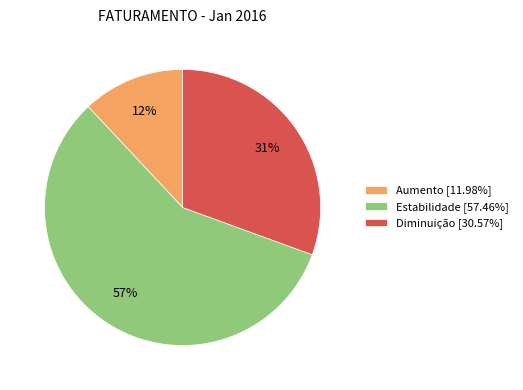

To the nearest percent, what is the average slice percentage?

33%